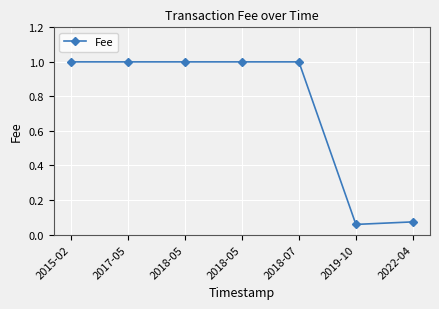

Which has a higher value, 2017-05 or 2018-05?

2017-05